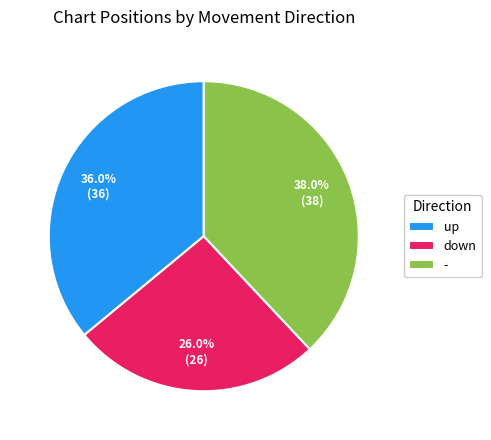

Count the number of slices in the pie.

3